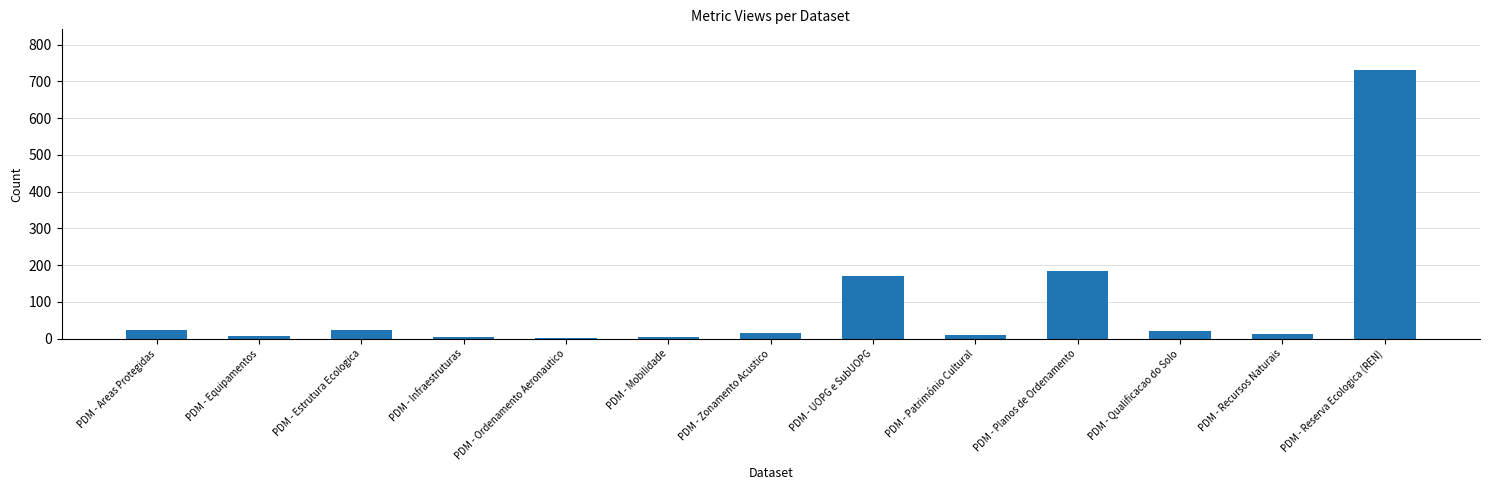

What is the difference between the maximum and second lowest values?

727